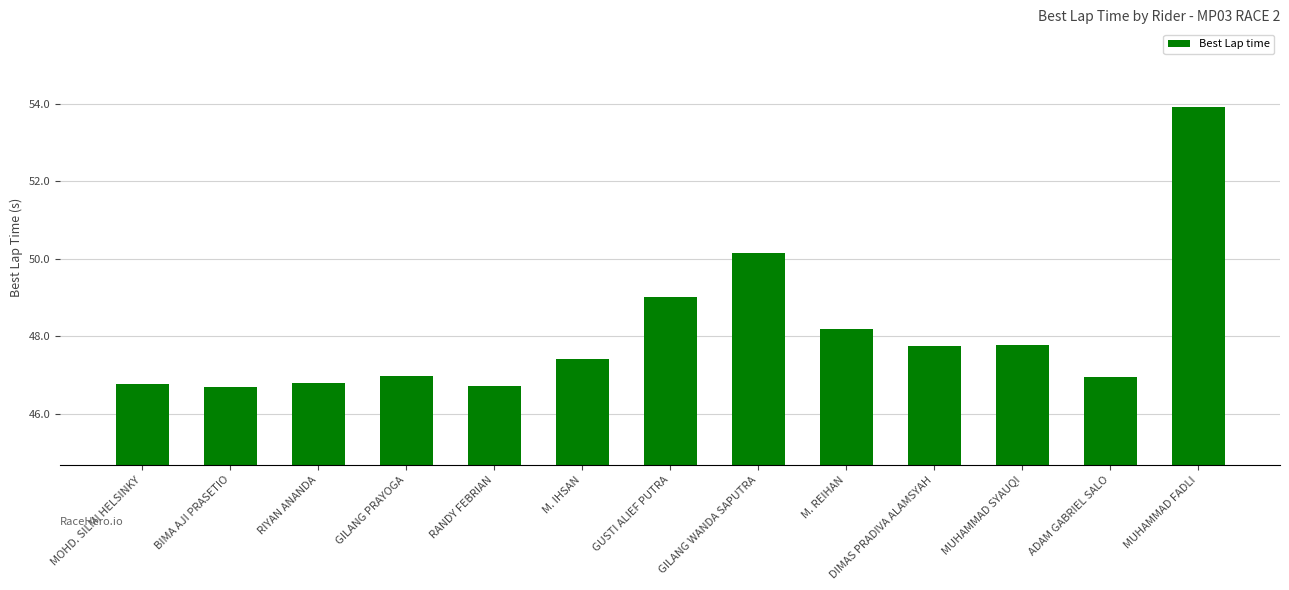

What is the label of the 7th bar from the right?

GUSTI ALIEF PUTRA